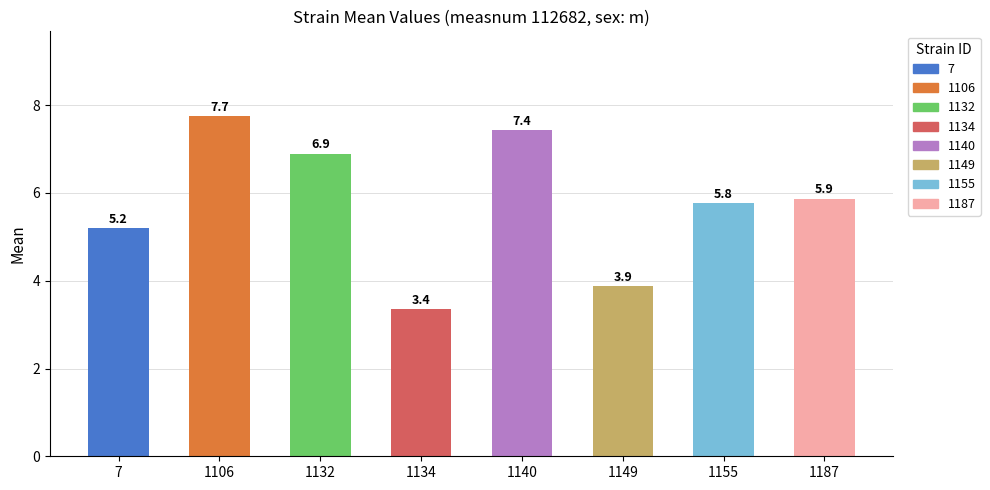

List the labels in order of value, smallest first.

1134, 1149, 7, 1155, 1187, 1132, 1140, 1106